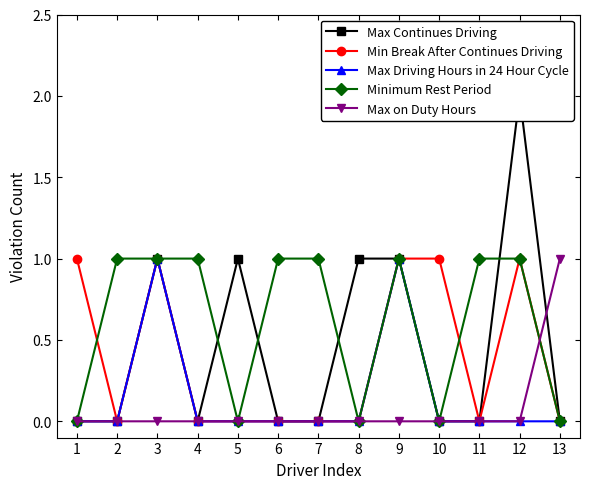

Is the value of Minimum Rest Period at 11 greater than the value of Max on Duty Hours at 3?

Yes